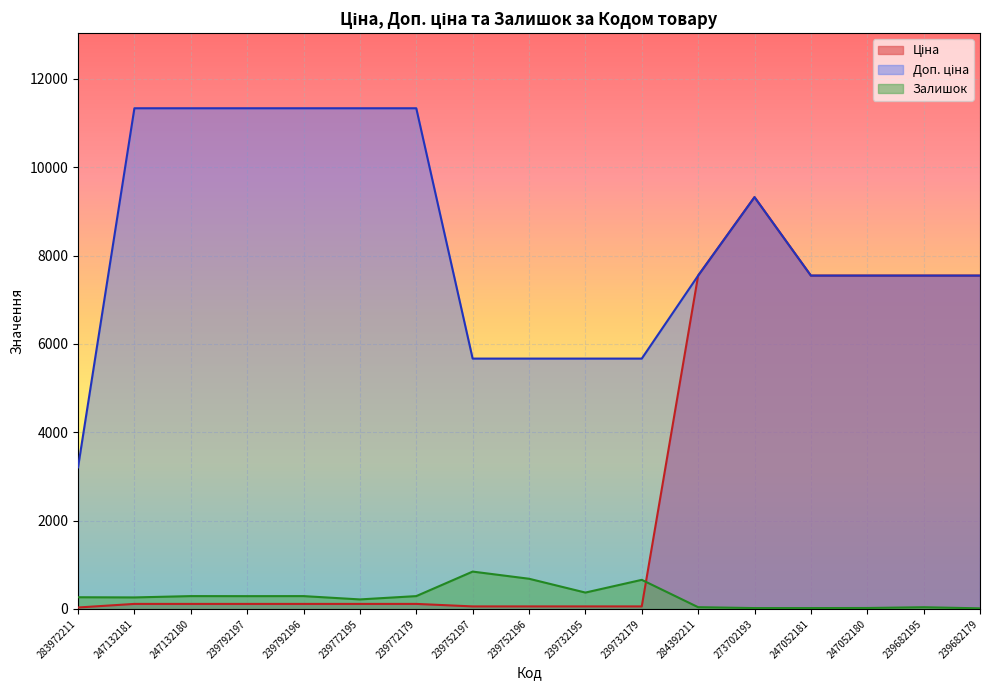

What is the label of the 4th point from the left?

239792197